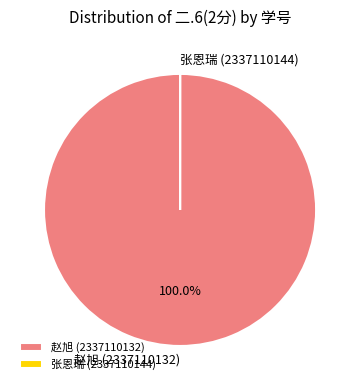

Is there any slice that represents more than half of the pie?

Yes